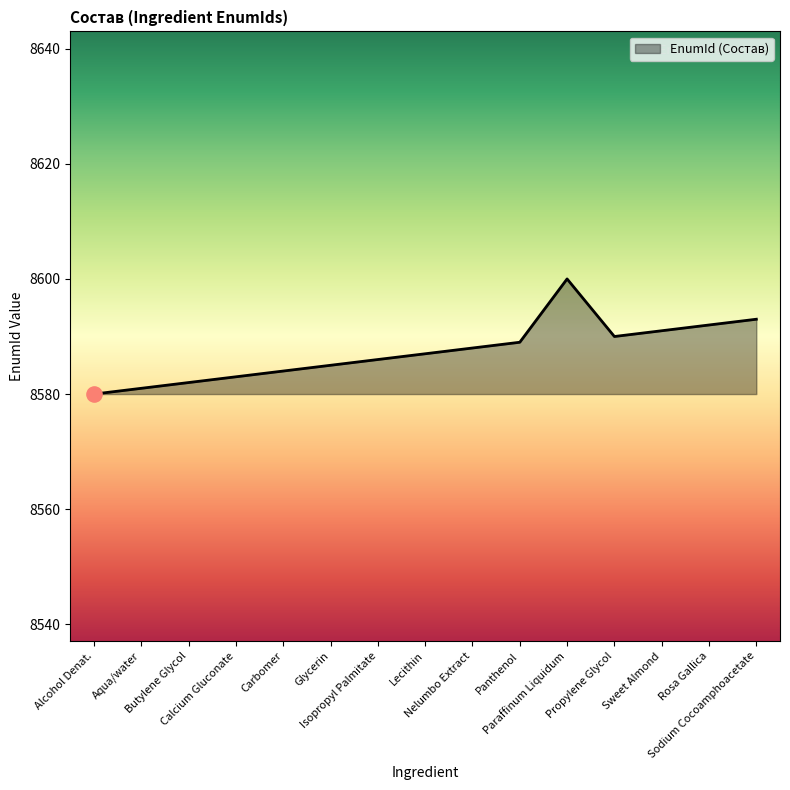

What is the change in value from Calcium Gluconate to Carbomer?

+1